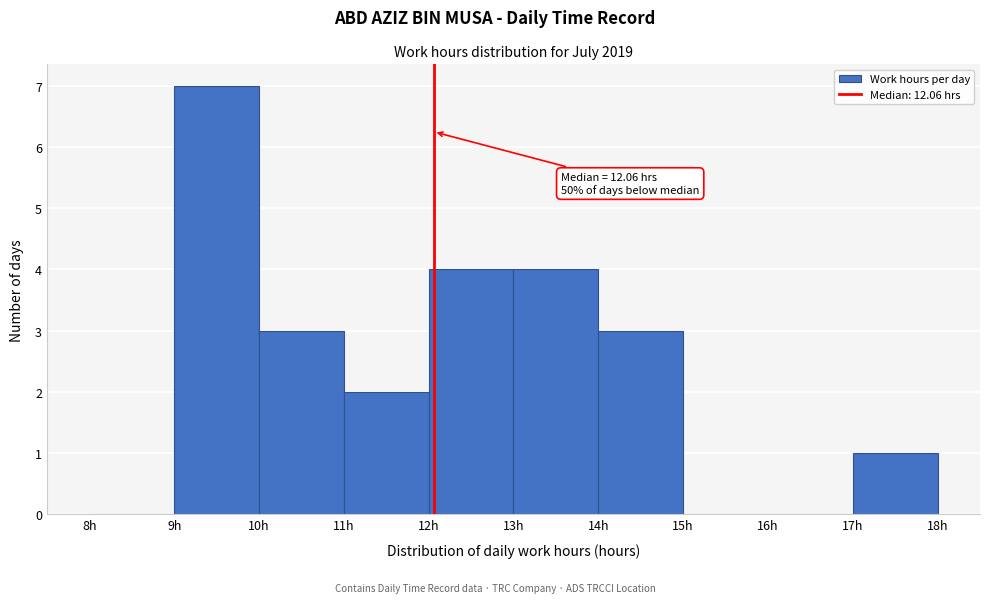

Which range on the x-axis has the tallest bar?

9 to 10